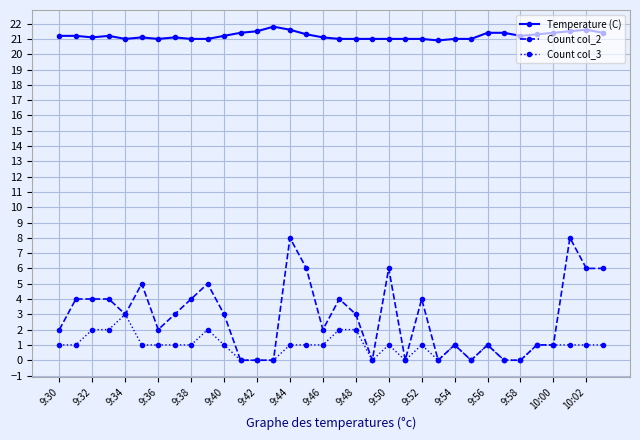

List the series in order of their peak value, highest first.

Temperature (C), Count col_2, Count col_3